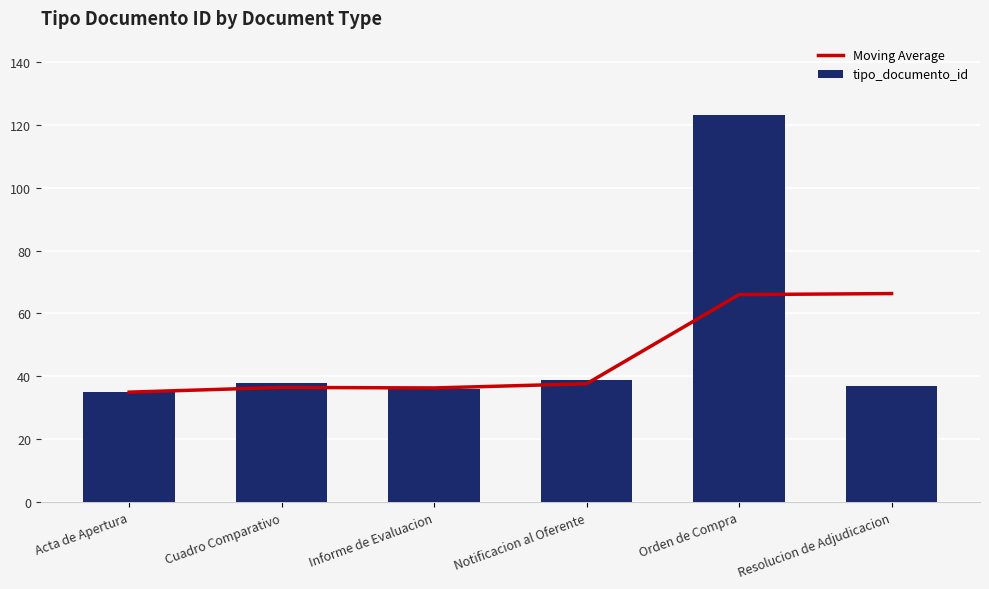

Between Orden de Compra and Cuadro Comparativo, which is larger?

Orden de Compra